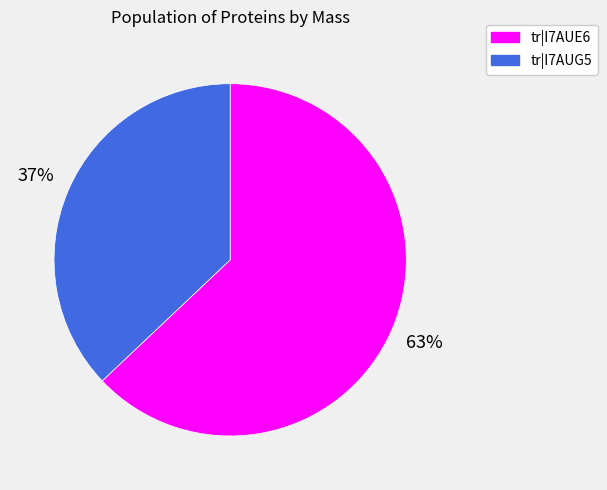

To the nearest percent, what is the average slice percentage?

50%